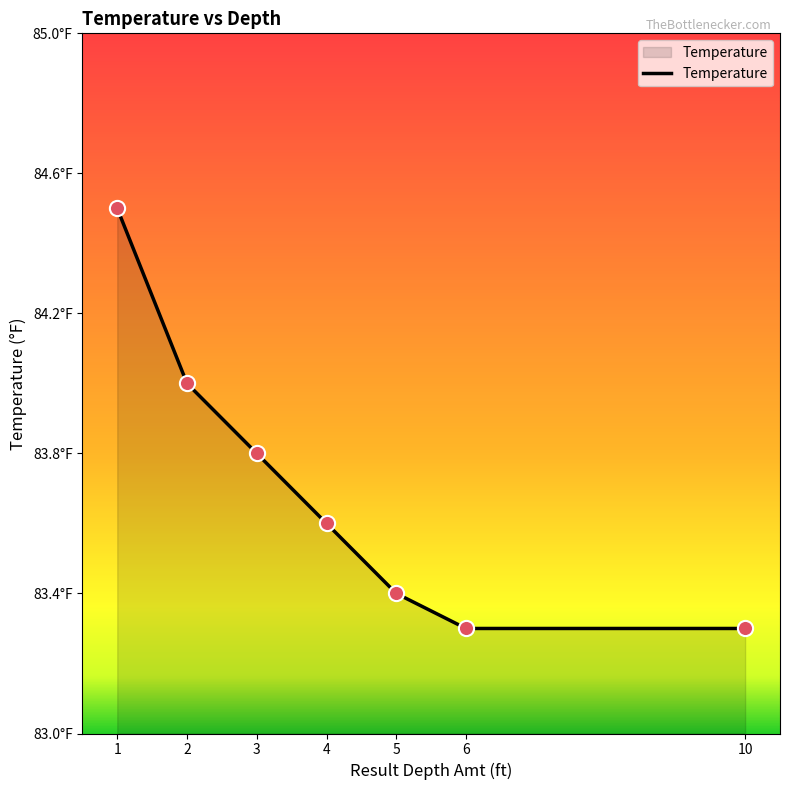

Is this an area chart (filled region under the line)?

Yes